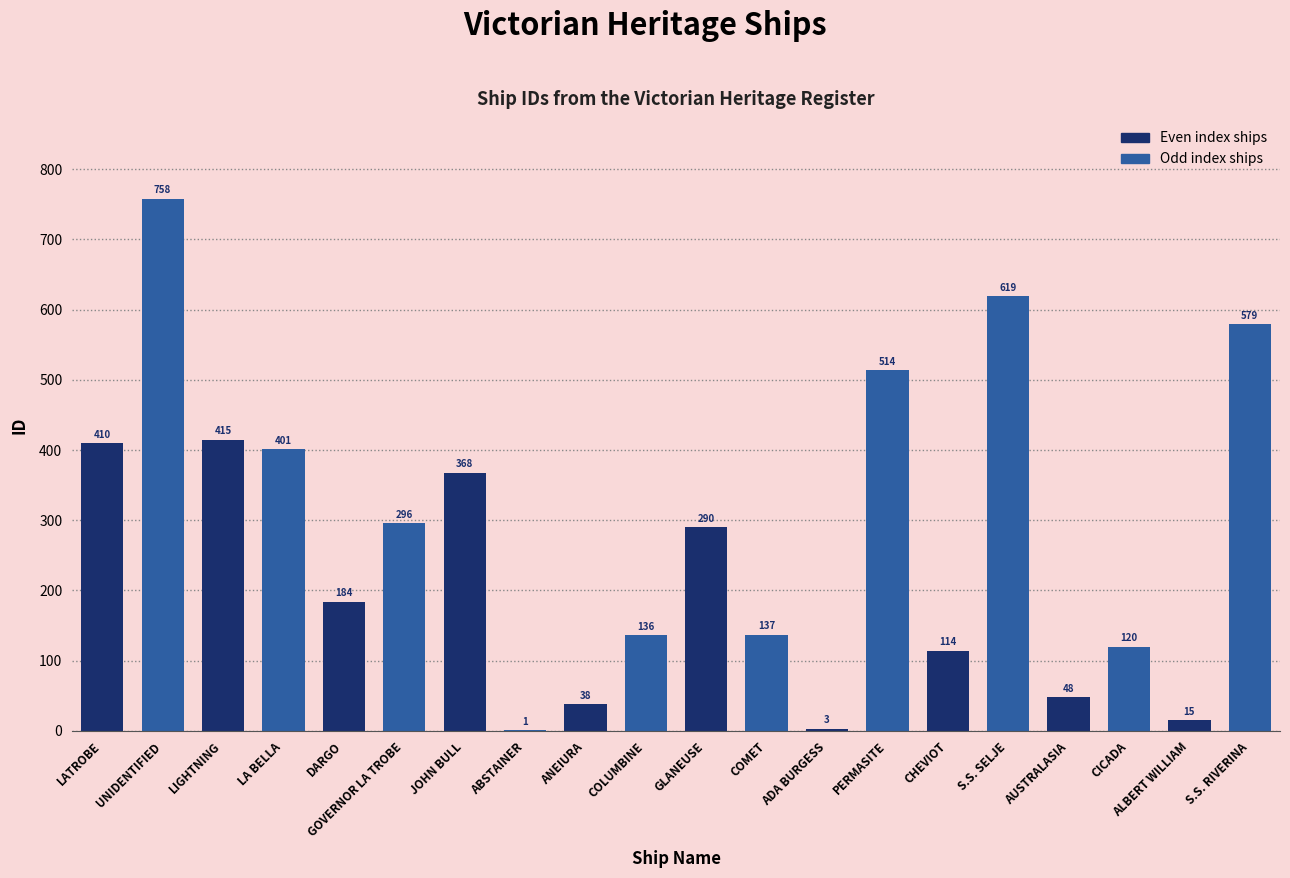

How many categories are shown in the chart?

20